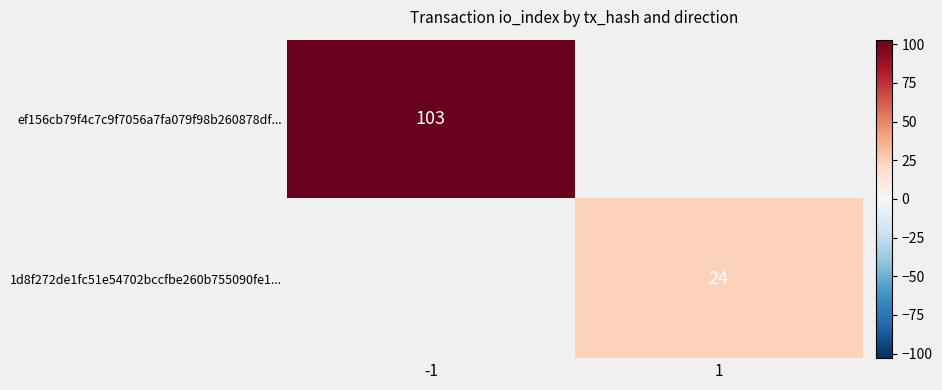

At which category does the chart reach its minimum across all series?

1